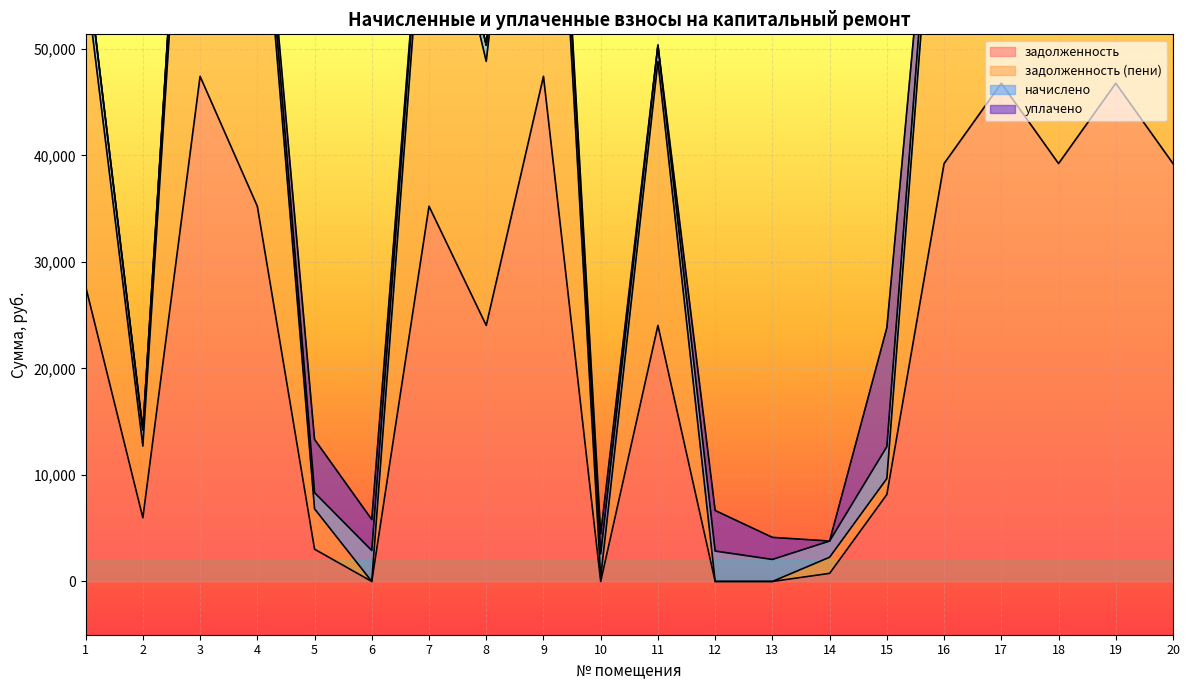

What is the average value of the задолженность (пени) series?

47542.9